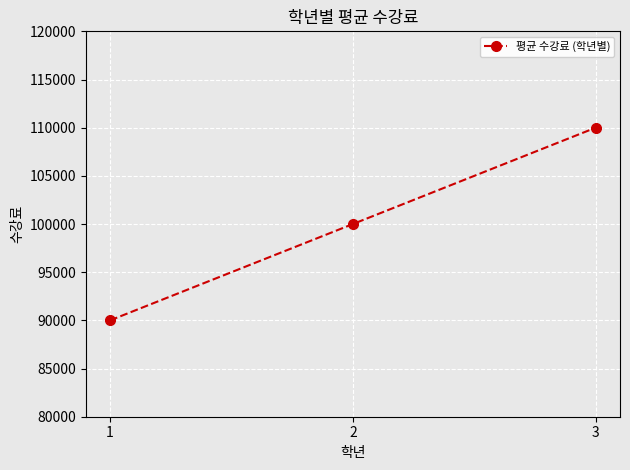

Is it true that the value at 3 is 110000?

True